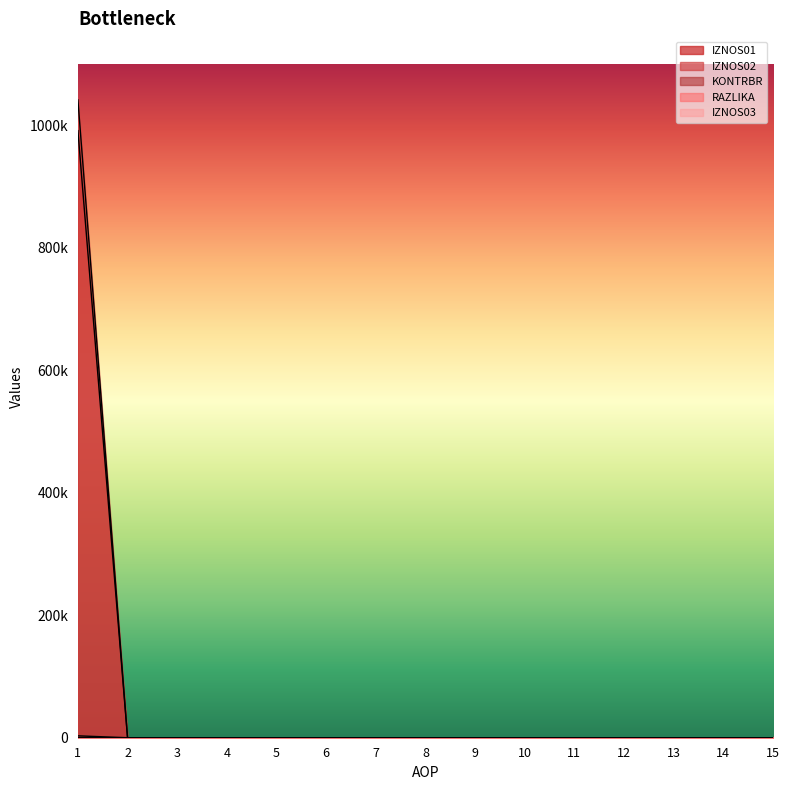

Reading left to right, list all the values displayed in this chart.

IZNOS01: 991481.6	0.0	0.0	0.0	0.0	0.0	0.0	0.0	0.0	0.0	0.0	0.0	0.0	0.0	0.0
IZNOS02: 1041691.4	0.0	0.0	0.0	0.0	0.0	0.0	0.0	0.0	0.0	0.0	0.0	0.0	0.0	0.0
KONTRBR: 3074.9	0.0	0.0	0.0	0.0	0.0	0.0	0.0	0.0	0.0	0.0	0.0	0.0	0.0	0.0
RAZLIKA: 0.8	0.0	0.0	0.0	0.0	0.0	0.0	0.0	0.0	0.0	0.0	0.0	0.0	0.0	0.0